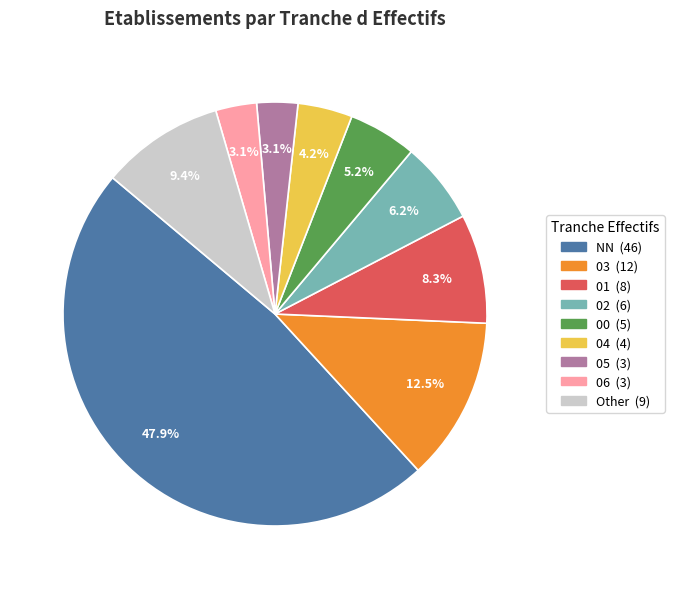

Count the number of slices in the pie.

9